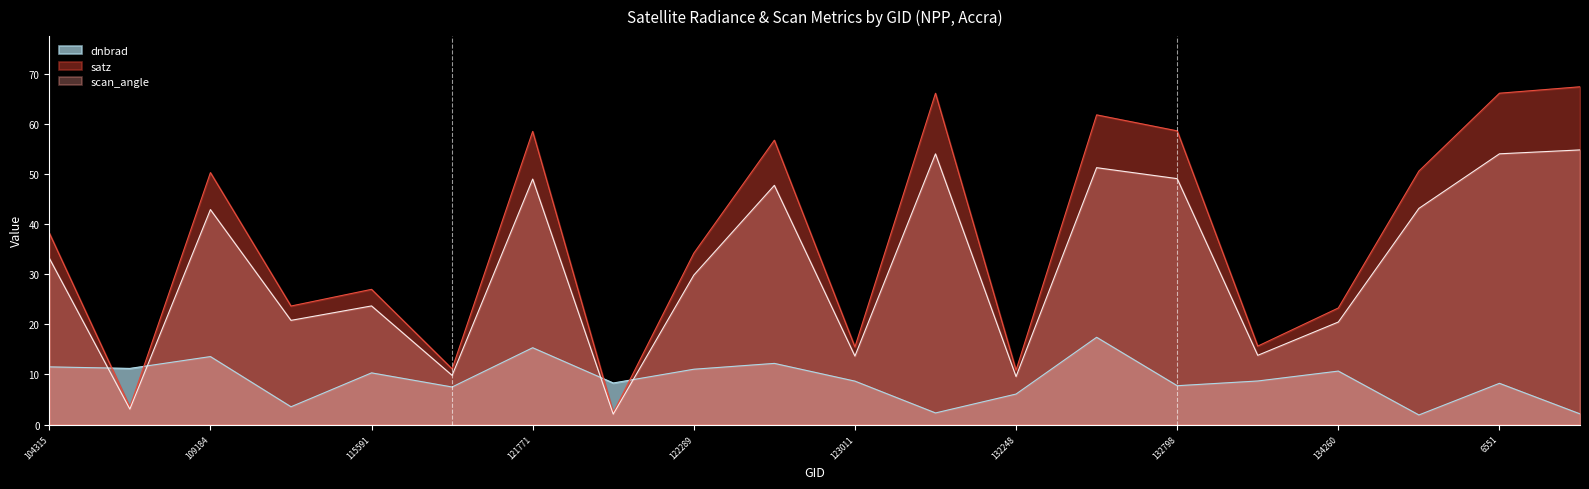

At how many categories does at least one series exceed 55?

7